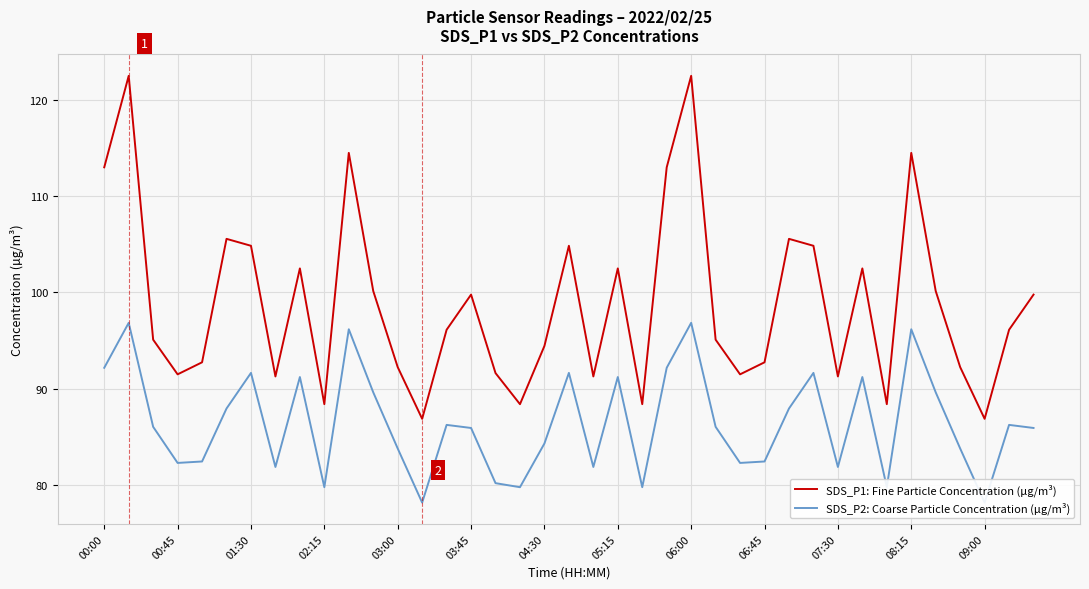

What is the minimum value for SDS_P1: Fine Particle Concentration (µg/m³)?

86.9